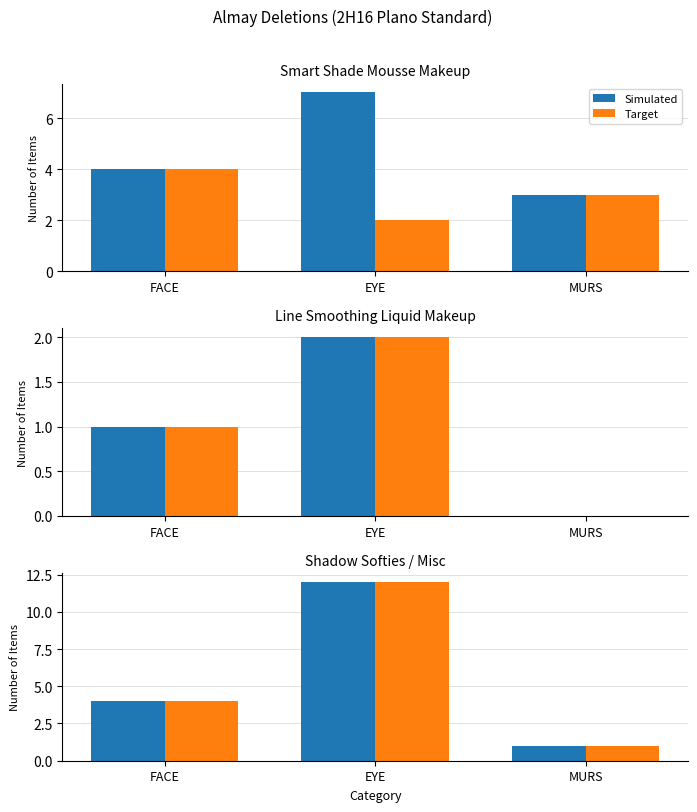

What is the average value of the Simulated series?

6